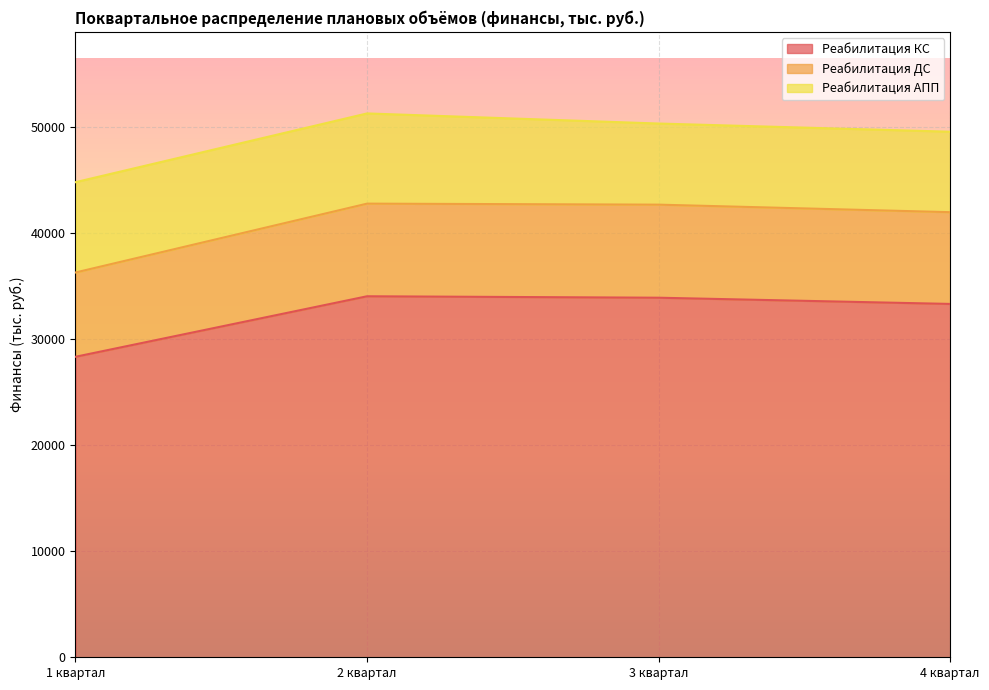

Between 1 квартал and 4 квартал, which is larger?

4 квартал